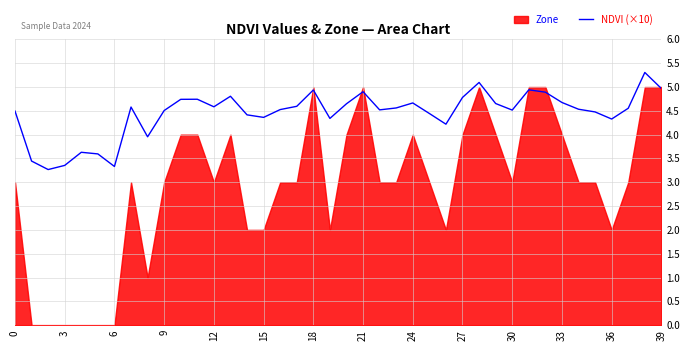

Reading left to right, transcribe all the data shown in this chart.

4.5	3.4	3.3	3.4	3.6	3.6	3.3	4.6	4.0	4.5	4.7	4.7	4.6	4.8	4.4	4.4	4.5	4.6	4.9	4.3	4.6	4.9	4.5	4.6	4.7	4.4	4.2	4.8	5.1	4.7	4.5	4.9	4.9	4.7	4.5	4.5	4.3	4.6	5.3	5.0